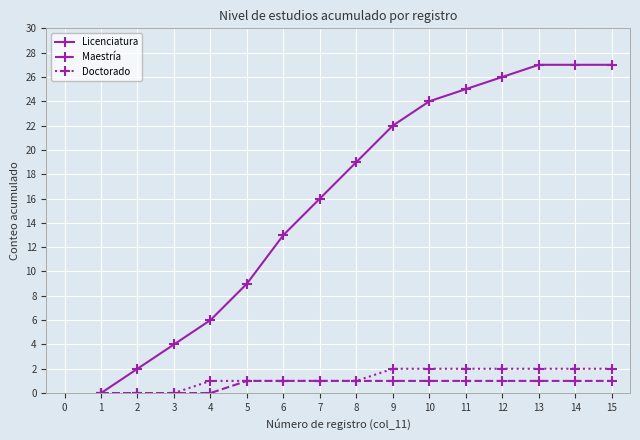

What are all the series names shown in the legend?

Licenciatura, Maestría, Doctorado